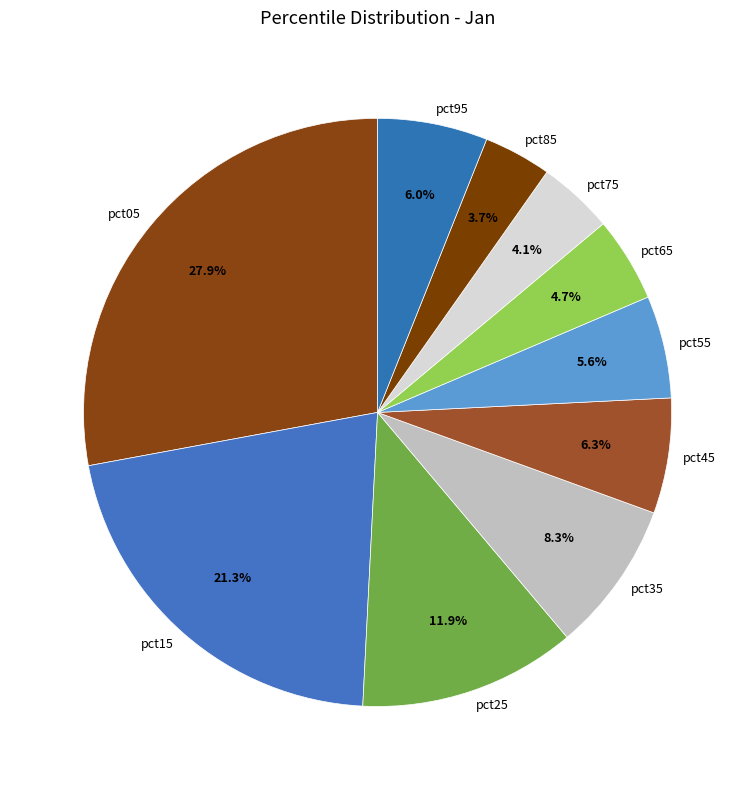

What percentage is NOT represented by pct45?

93.7%